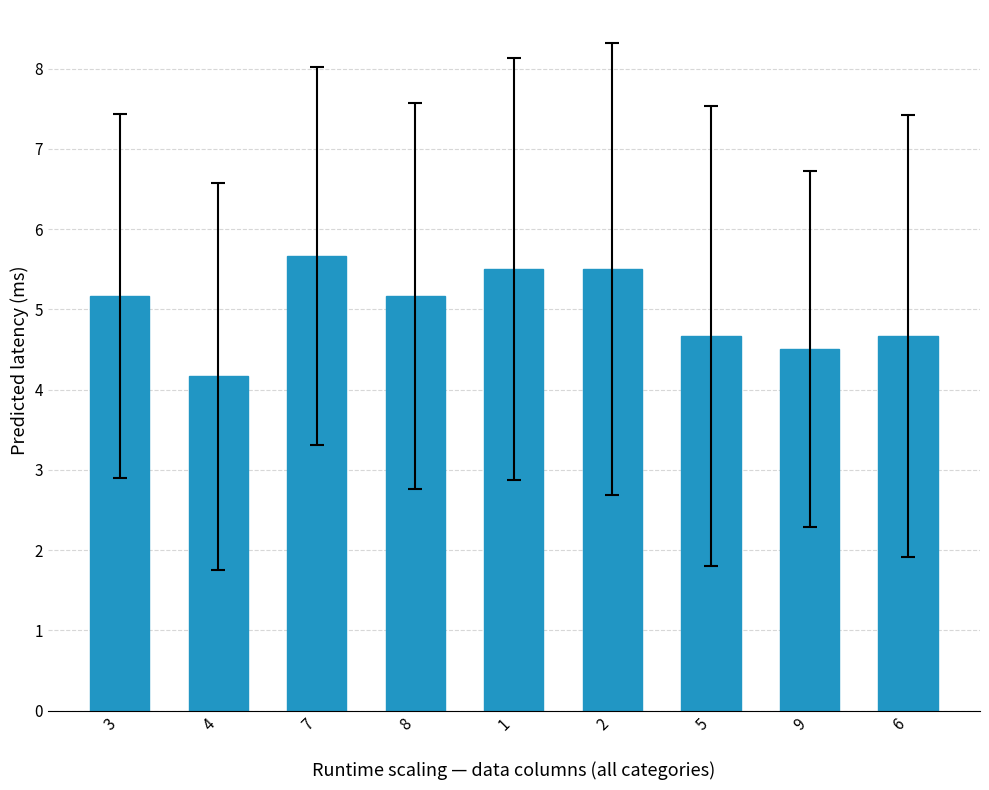

What is the smallest value displayed?

4.2